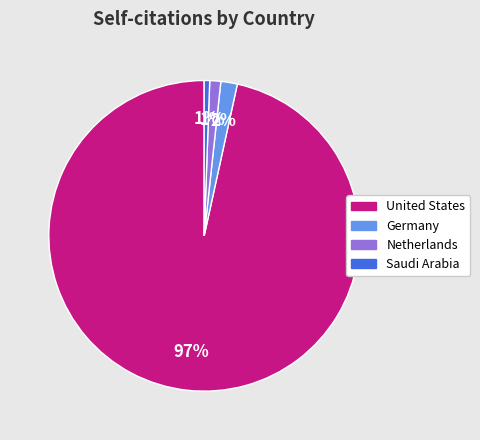

Does any single category account for the majority?

Yes